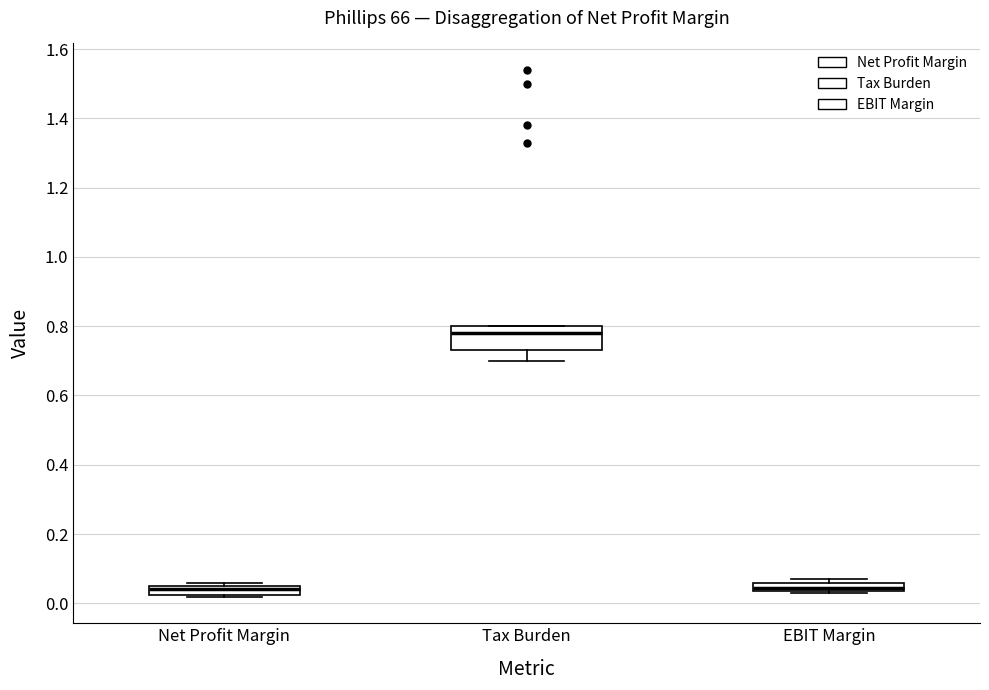

Where is the upper edge of the box for Net Profit Margin on the y-axis? The values are not printed on the chart, so give them approximately, as read against the axis.

0.04